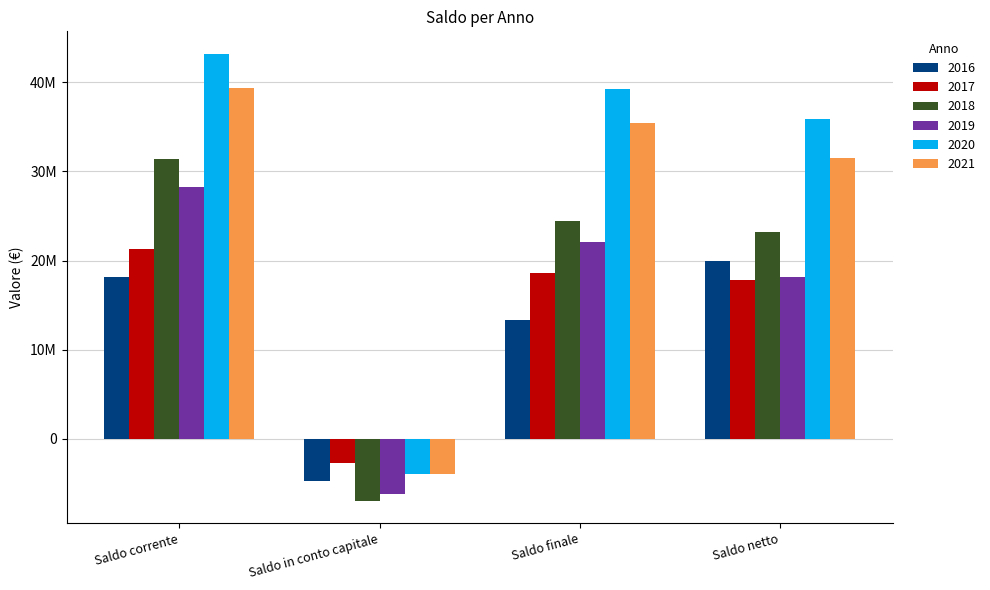

What is the sum of the 2017 values at Saldo in conto capitale and Saldo netto?

15102209.0